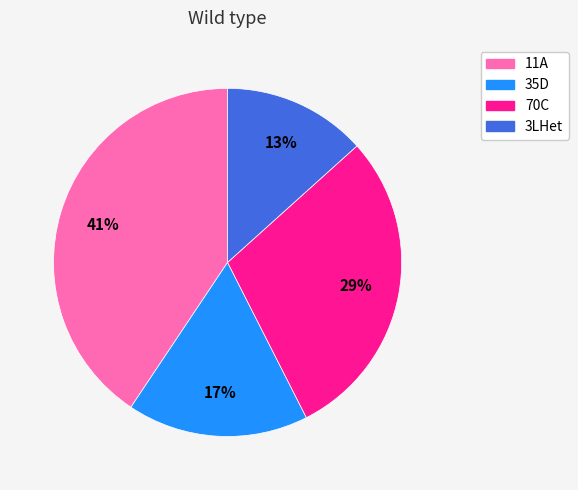

How many segments does this pie chart have?

4